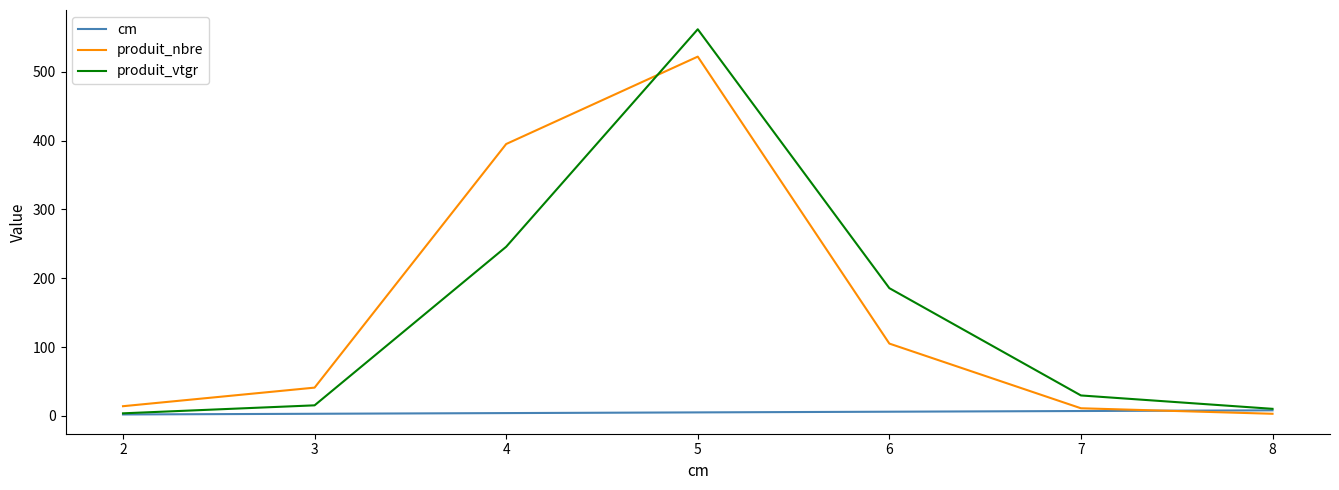

True or false: produit_vtgr and produit_nbre cross at least once.

True